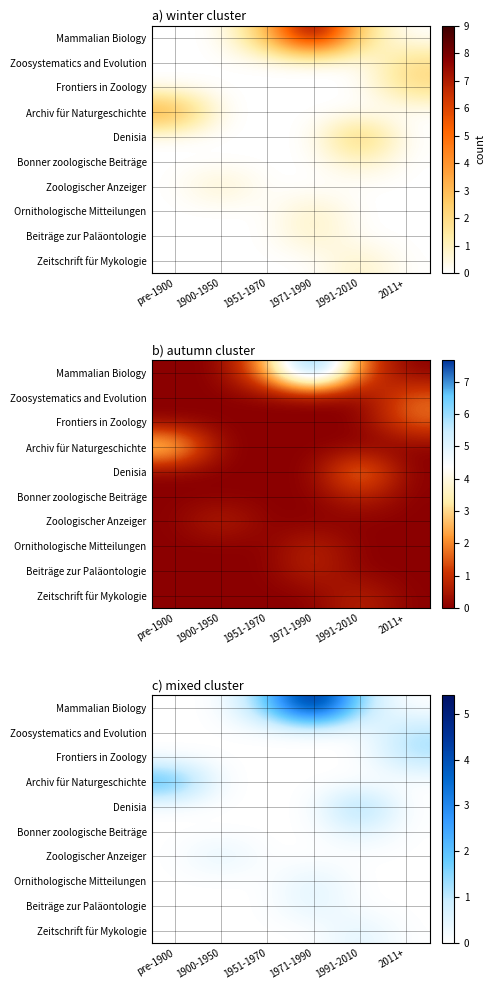

At which category is the sum across all series the highest?

1971-1990